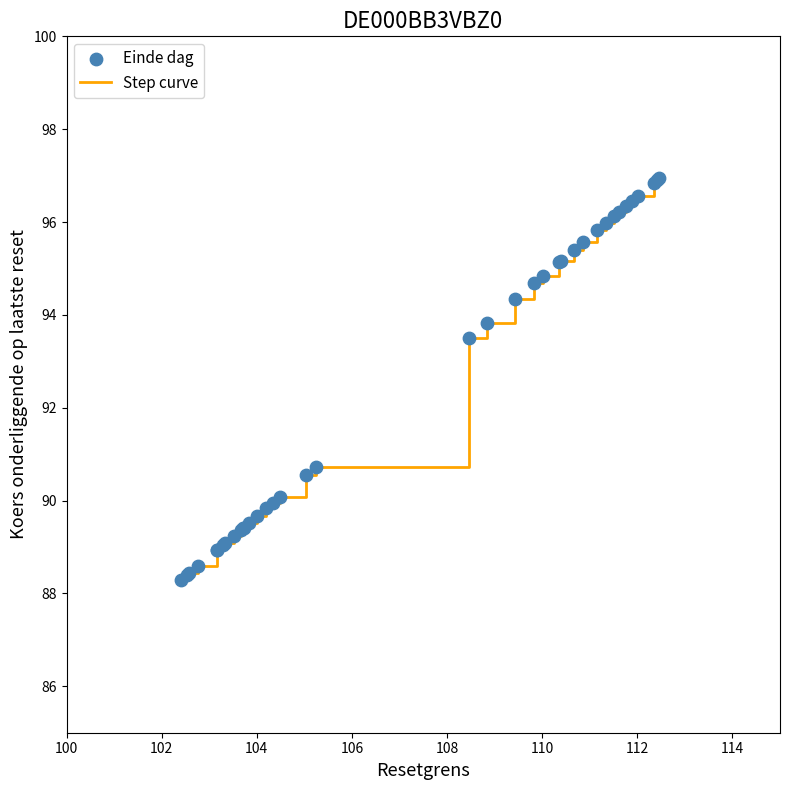

What is the difference between the maximum and minimum values?

8.7